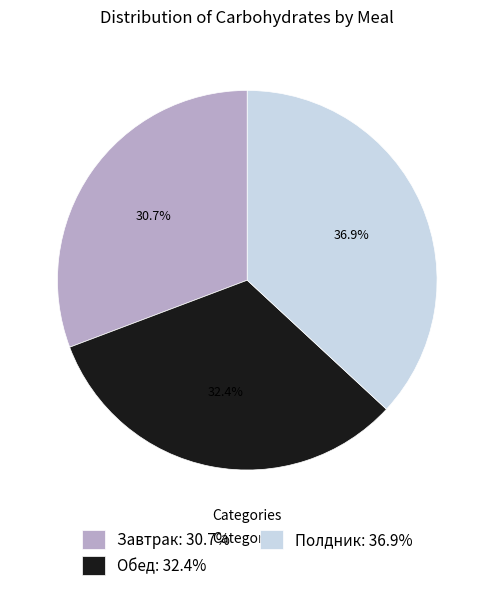

Between Полдник and Обед, which is larger?

Полдник